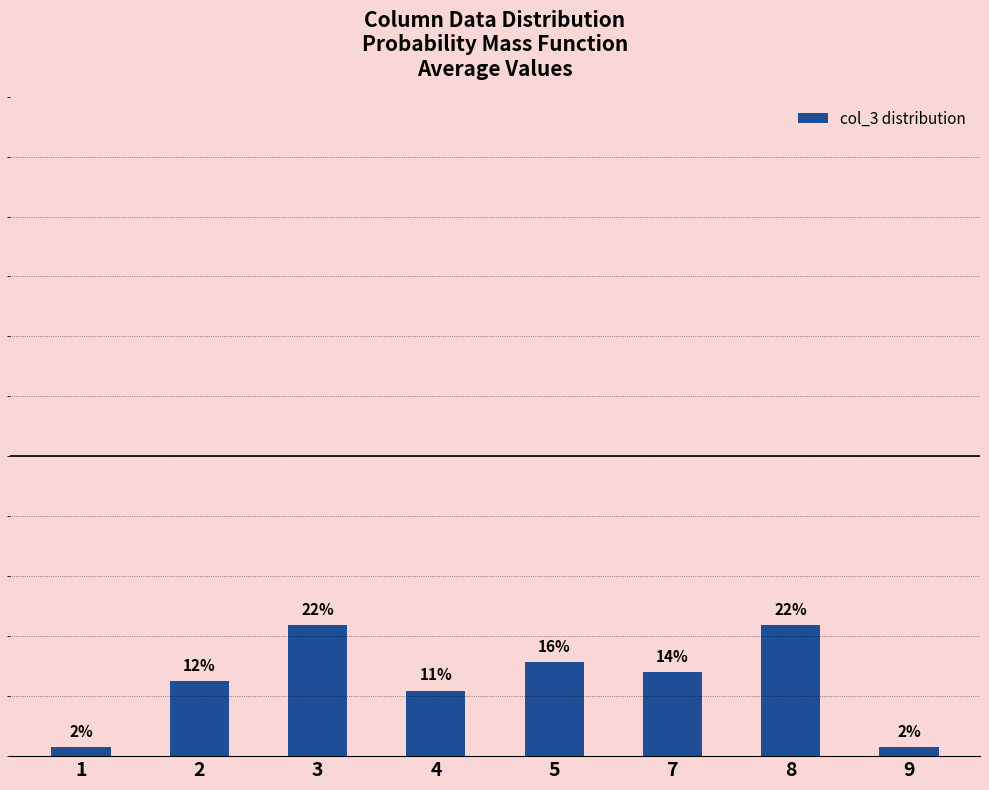

Are the bars horizontal?

No